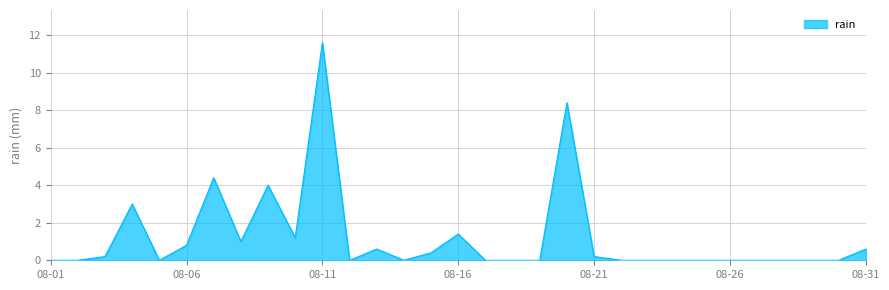

The chart shows a value of 11.6 at 08-11. True or false?

True